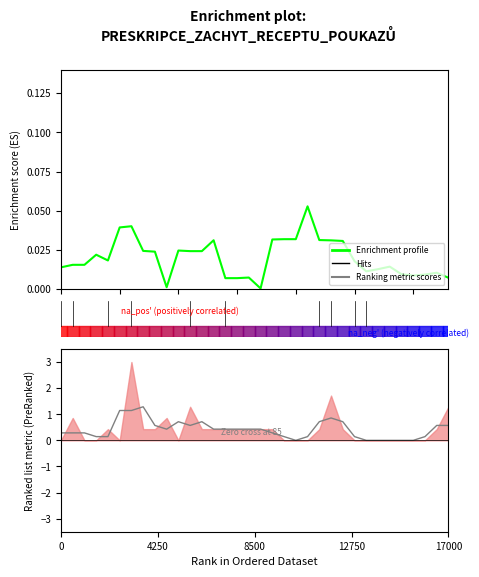

What is the greatest value displayed?

0.1